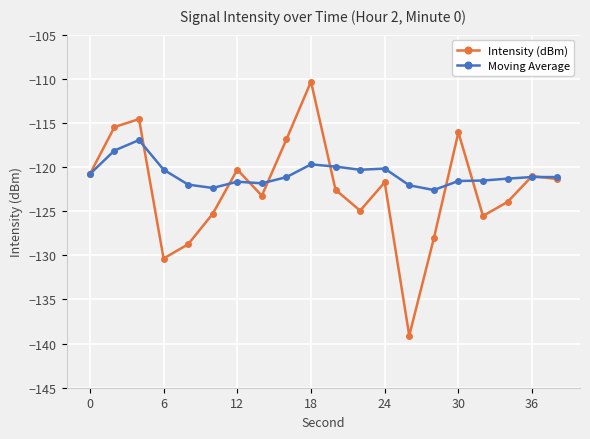

In Moving Average, how many points are lower than both neighbors (excluding endpoints)?

4